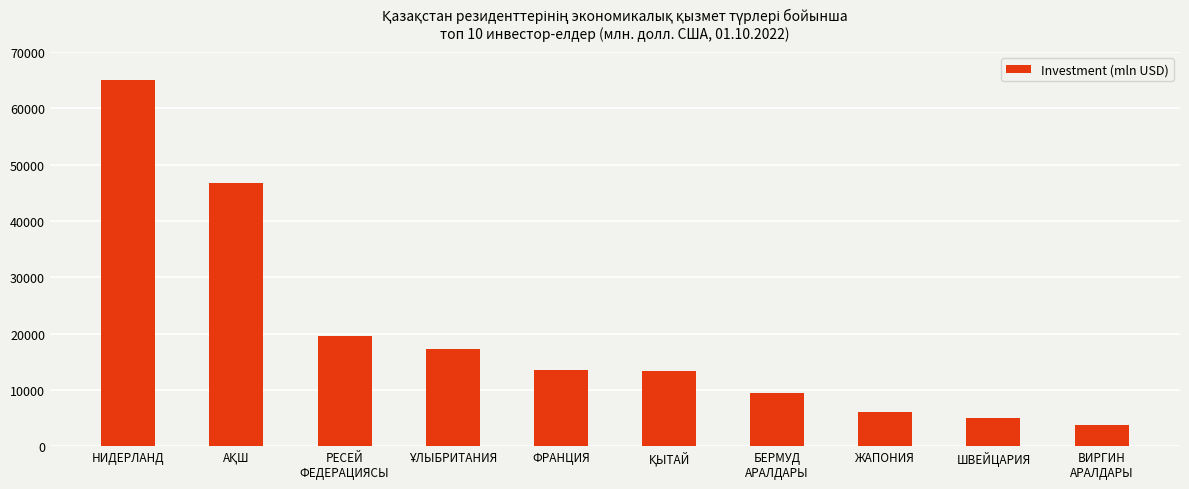

What is the difference between the second highest and second lowest values?

41620.6